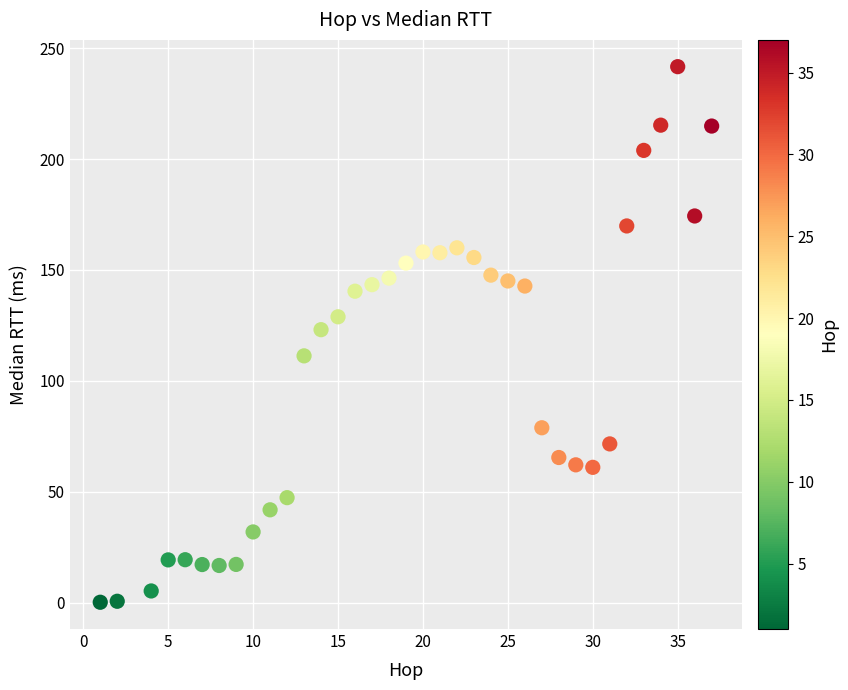

What Y value in the scatter plot is closest to 120?

123.1